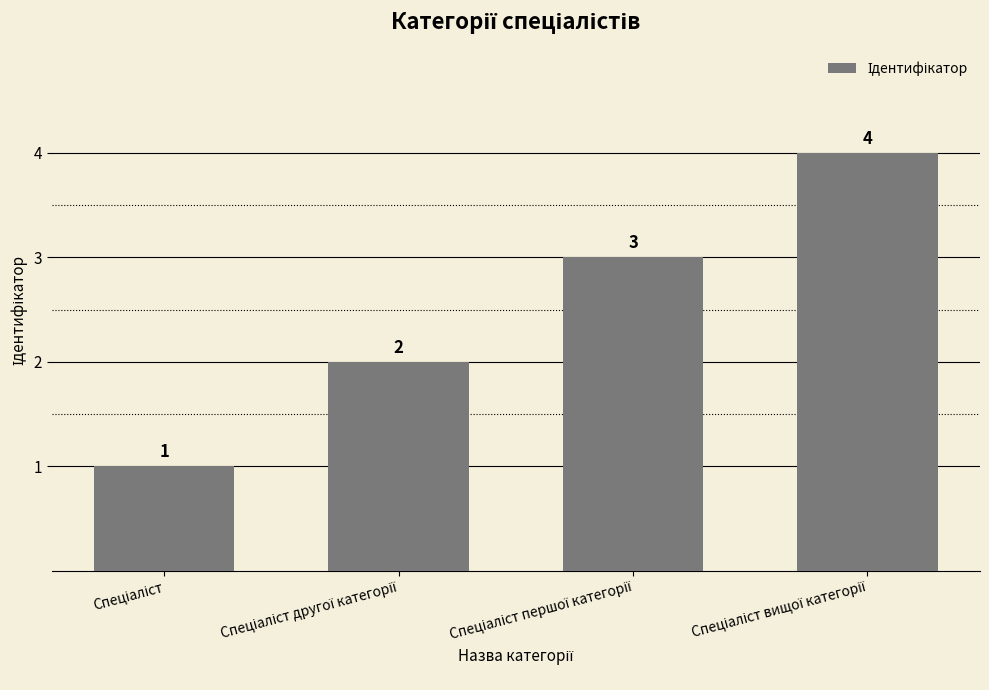

What is the sum of all values?

10